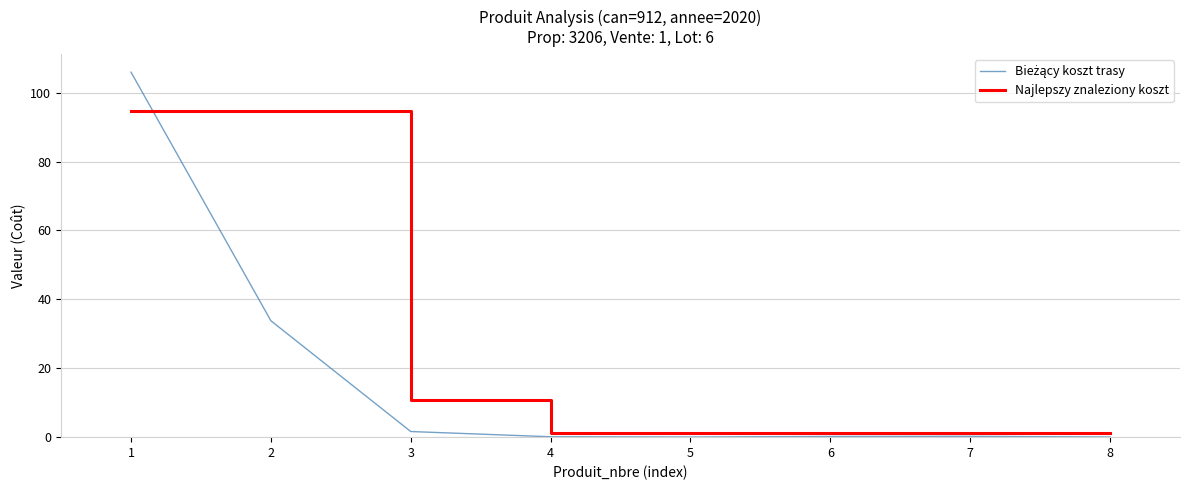

What is the greatest value displayed?

105.9